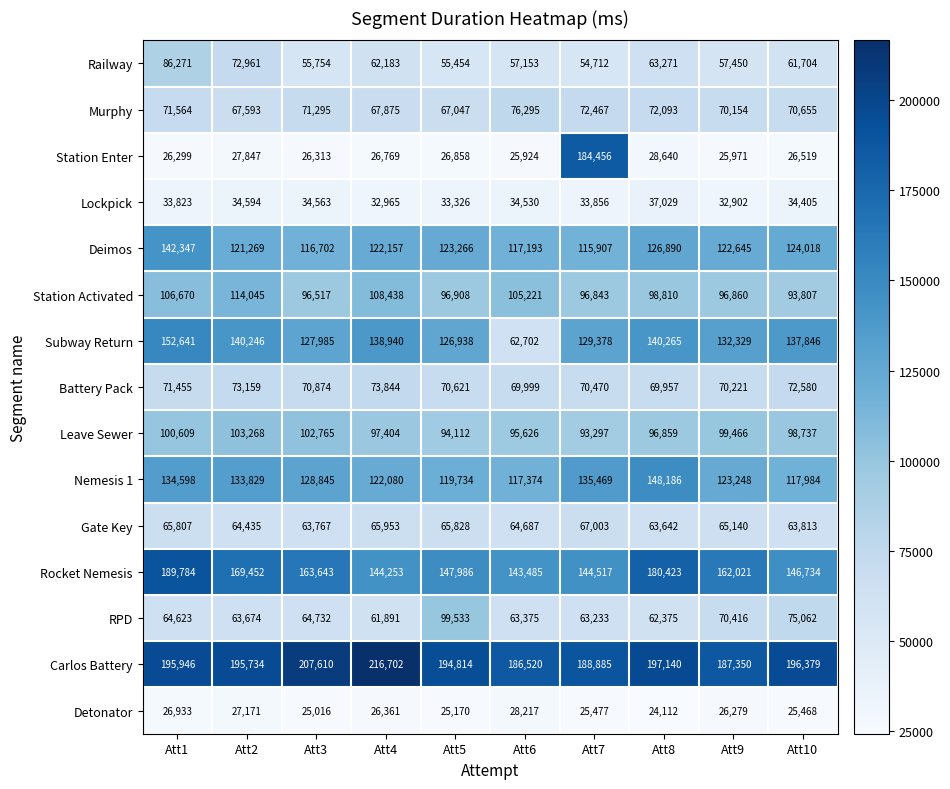

How many series are shown in this chart?

15